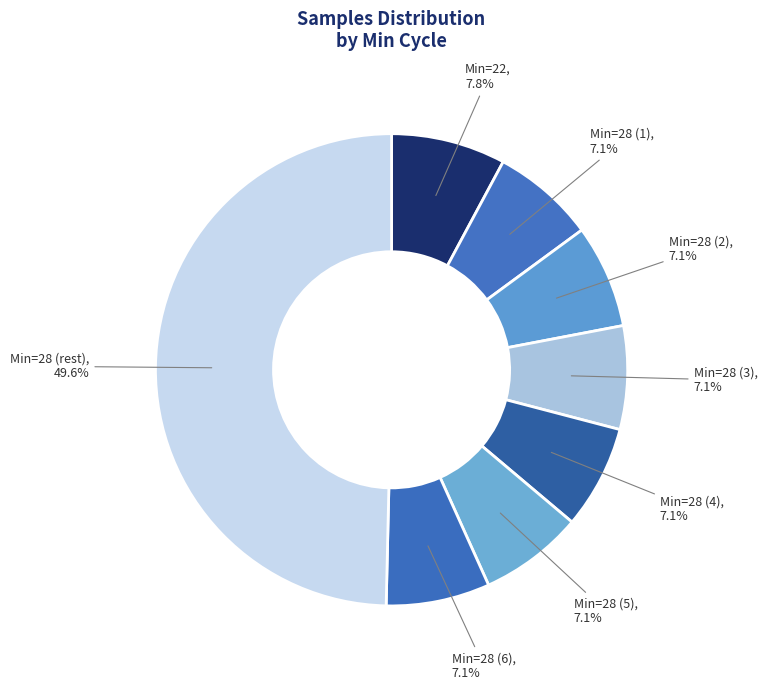

How many segments does this pie chart have?

8